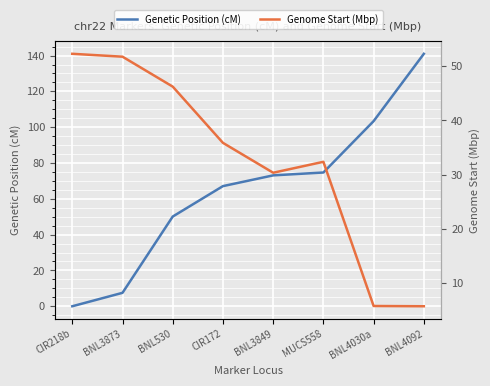

List the series in order of their peak value, lowest first.

Genome Start (Mbp), Genetic Position (cM)